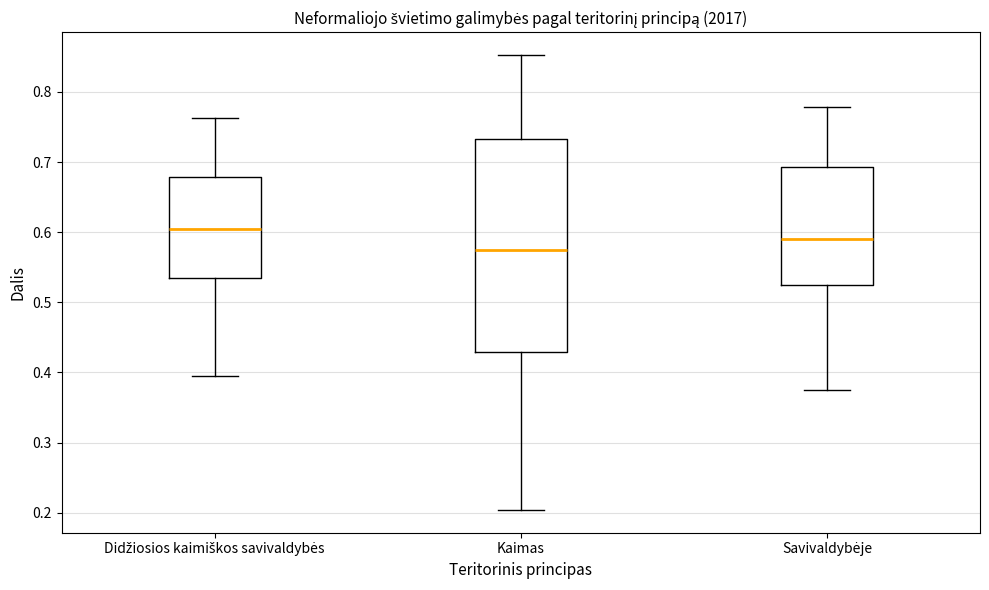

Reading left to right, read every box against the y-axis: the position of its median line, the range the box covers, and the ends of its whiskers. The values are not printed on the chart, so give them approximately, as read against the axis.

Didžiosios kaimiškos savivaldybės: median 0.61, box 0.53 to 0.68, whiskers 0.39 to 0.76
Kaimas: median 0.57, box 0.43 to 0.73, whiskers 0.20 to 0.85
Savivaldybėje: median 0.59, box 0.52 to 0.69, whiskers 0.37 to 0.78